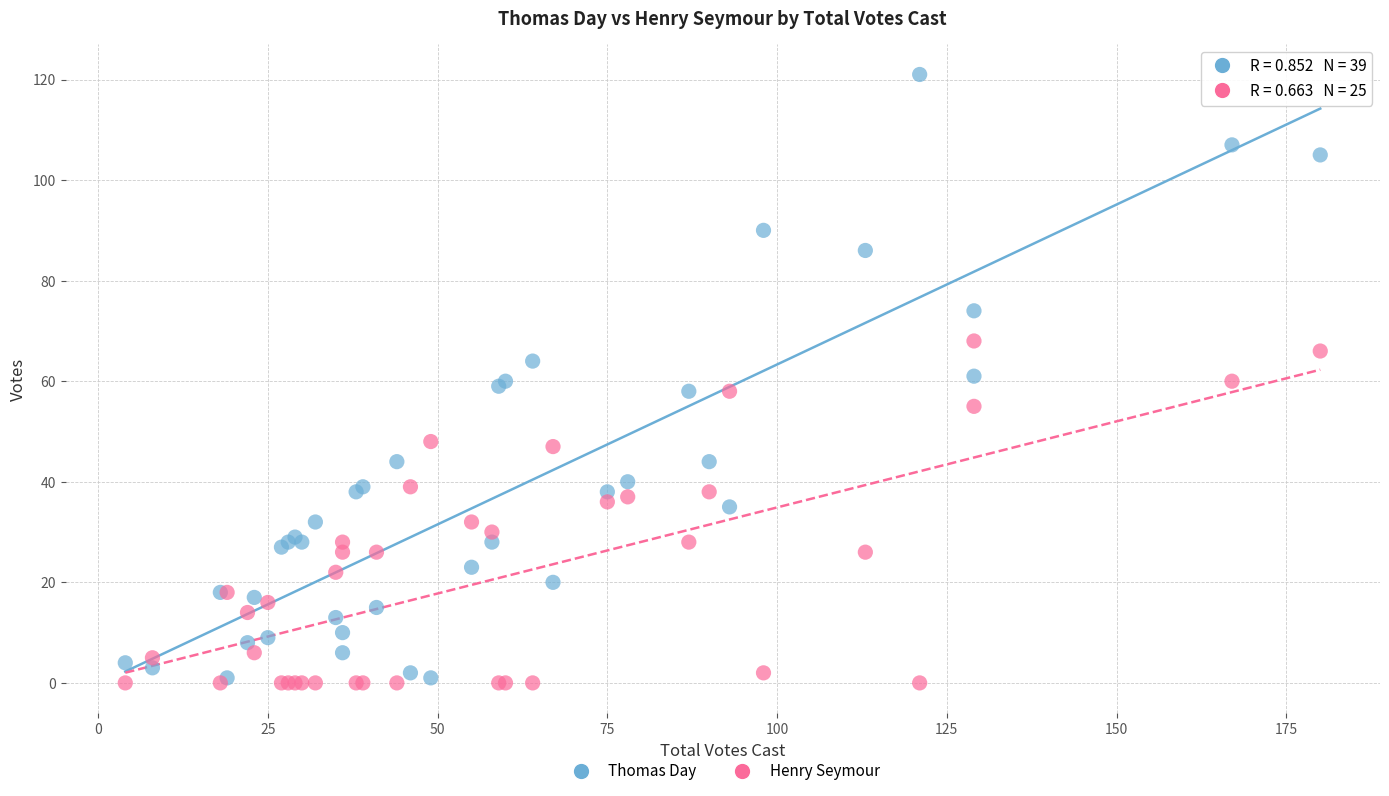

Which series reaches the maximum Y coordinate?

Thomas Day